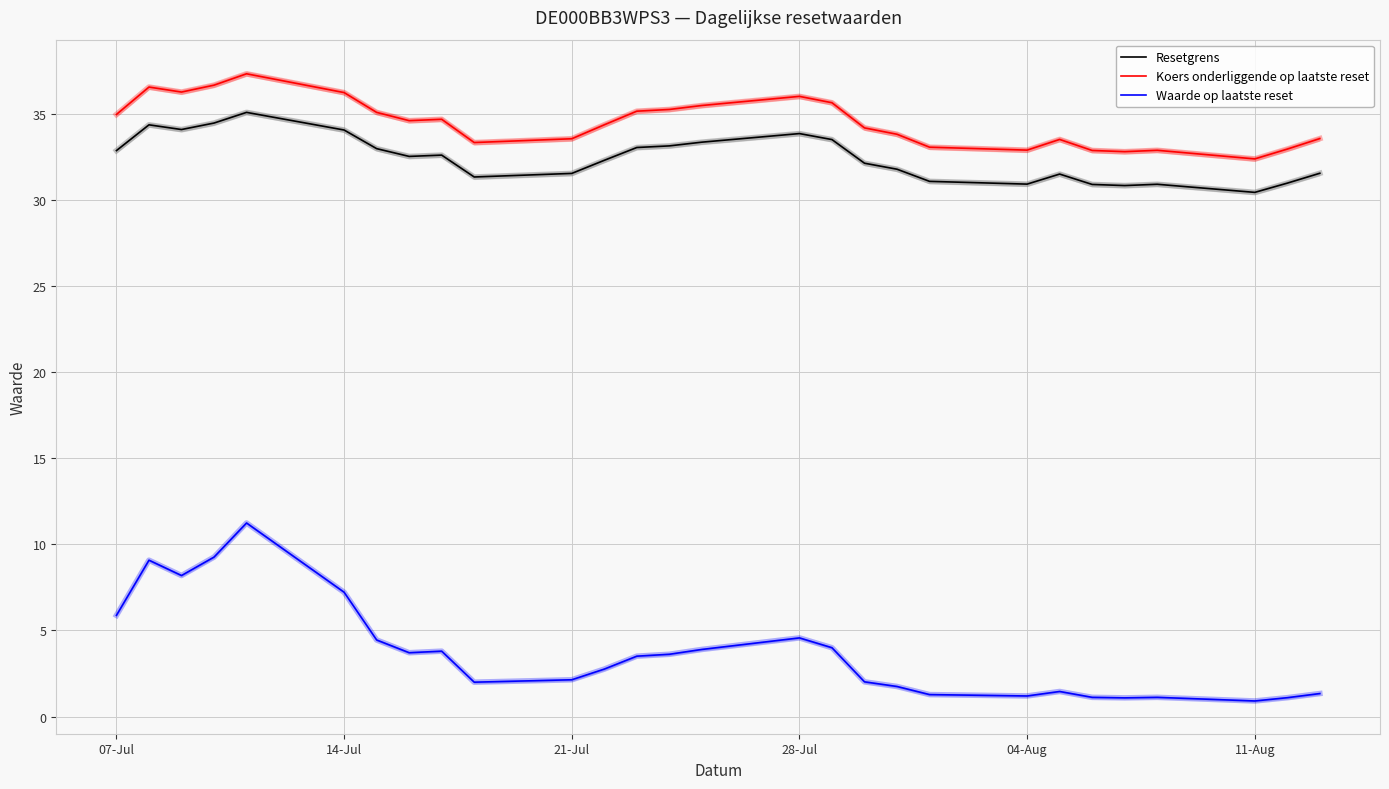

How many data points in Resetgrens are above 32?

16